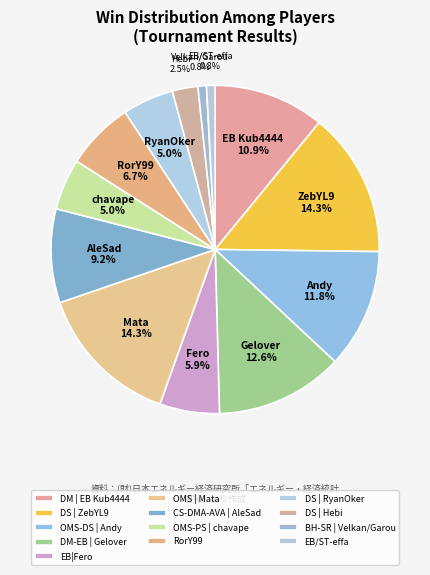

What percentage do RorY99 and OMS | Mata together represent?

21.0%